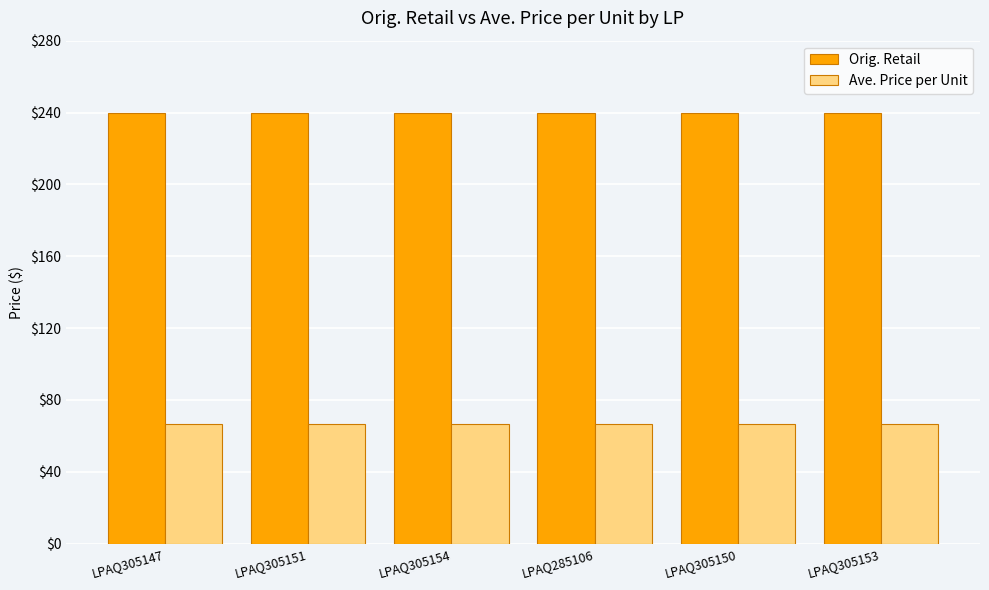

What is the minimum value shown in the chart?

66.7